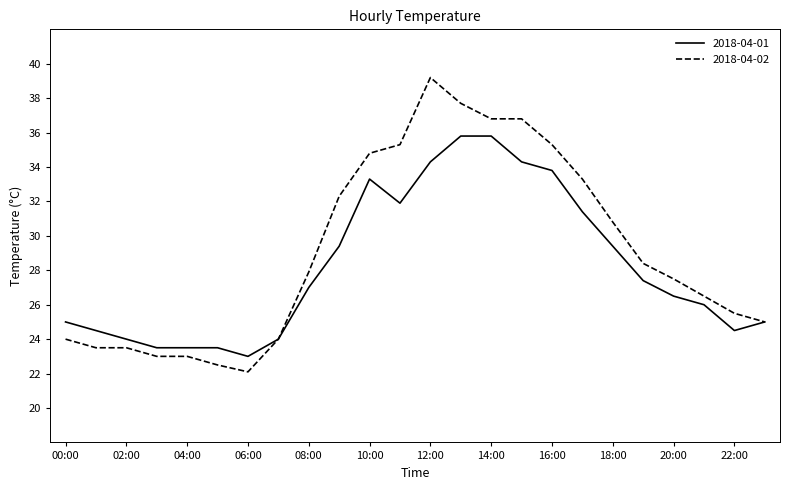

What is the minimum value shown in the chart?

22.1